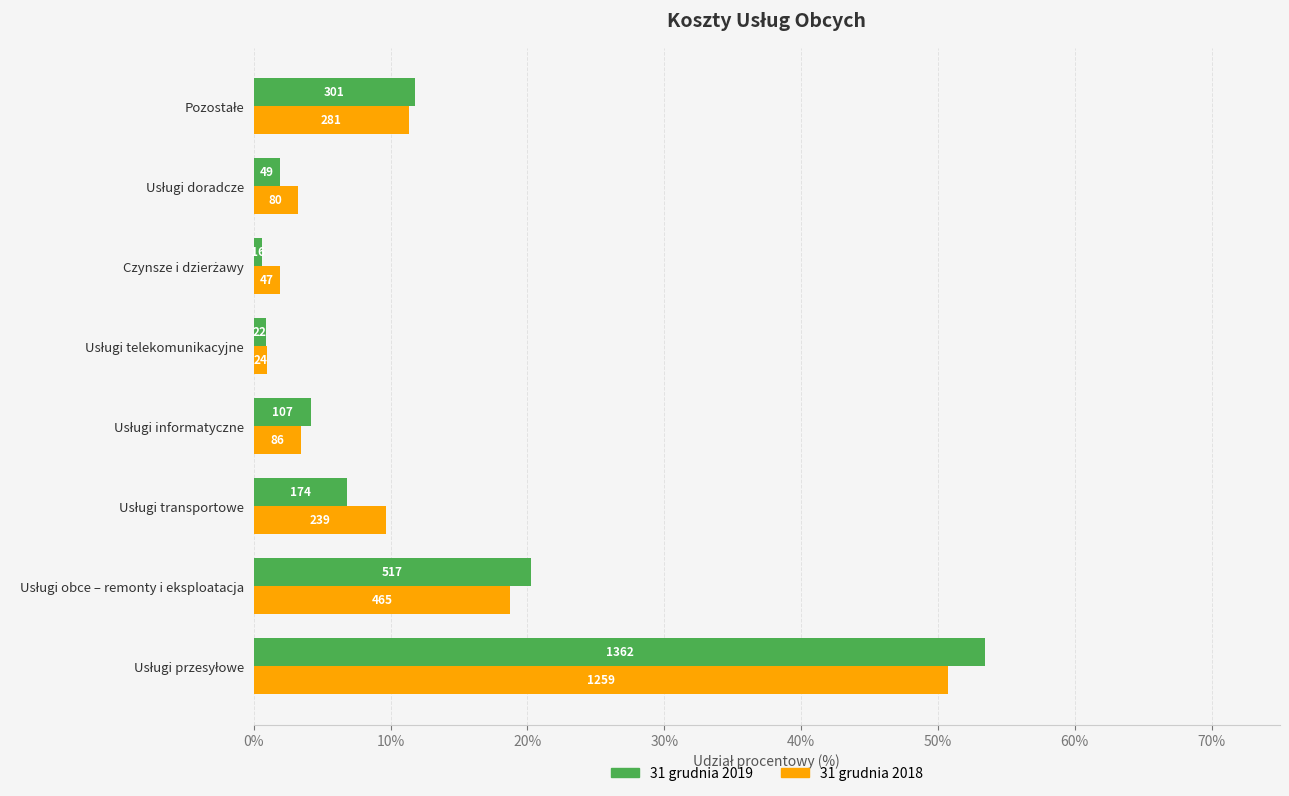

What are all the series names shown in the legend?

31 grudnia 2019, 31 grudnia 2018